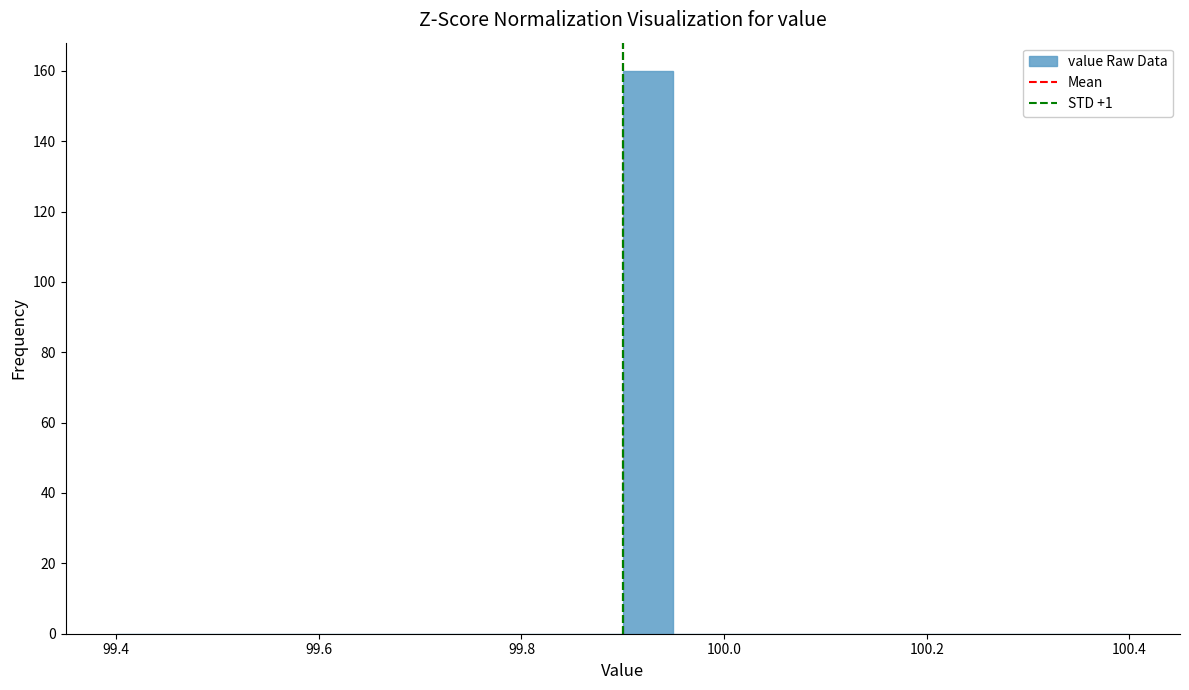

Around what value on the x-axis is the tallest bar? Give the approximate position of its centre, as read against the axis.

99.92